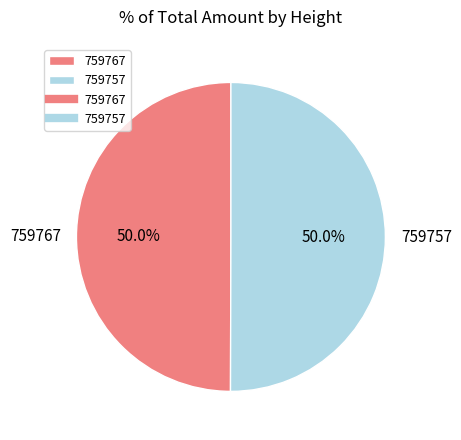

True or false: 759767 accounts for 50% of the total.

True